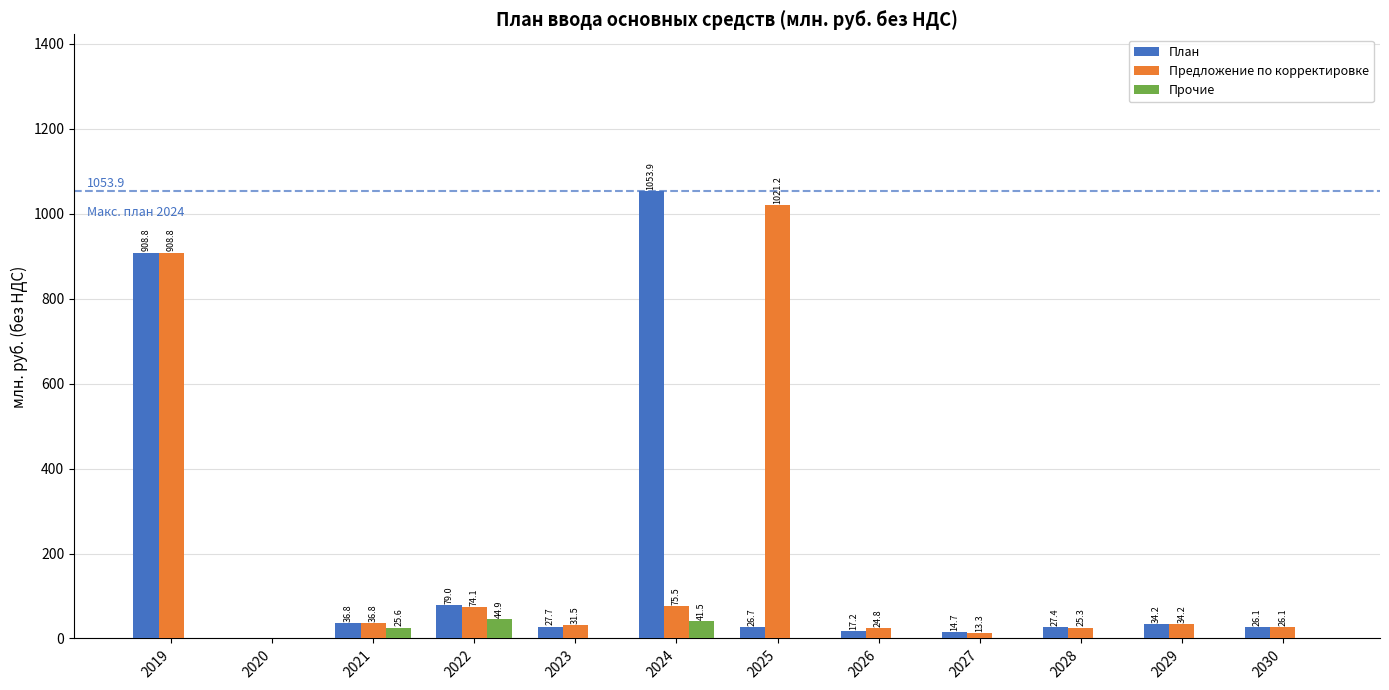

Which series has the largest total across all categories?

Предложение по корректировке